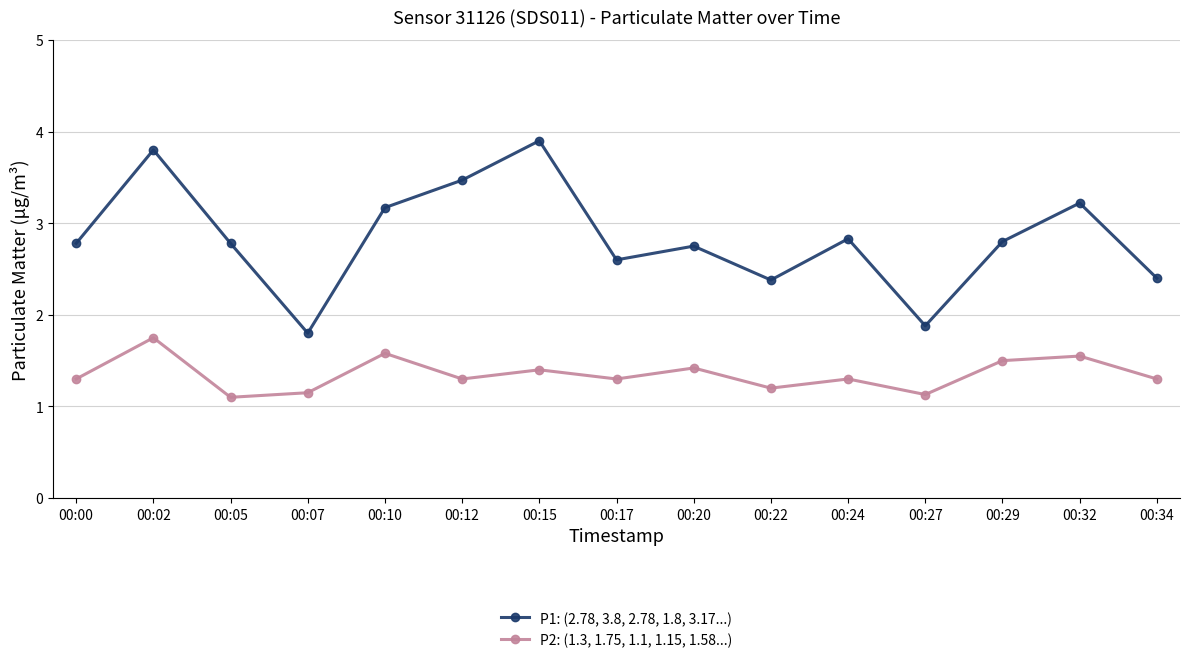

What is the maximum value shown in the chart?

3.9